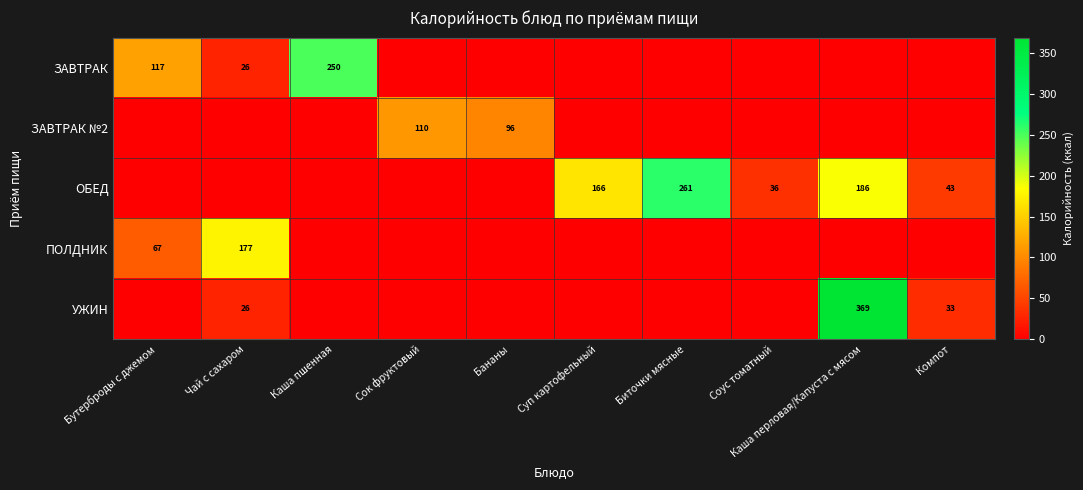

Is the value of ЗАВТРАК №2 at Соус томатный greater than the value of ОБЕД at Бананы?

No